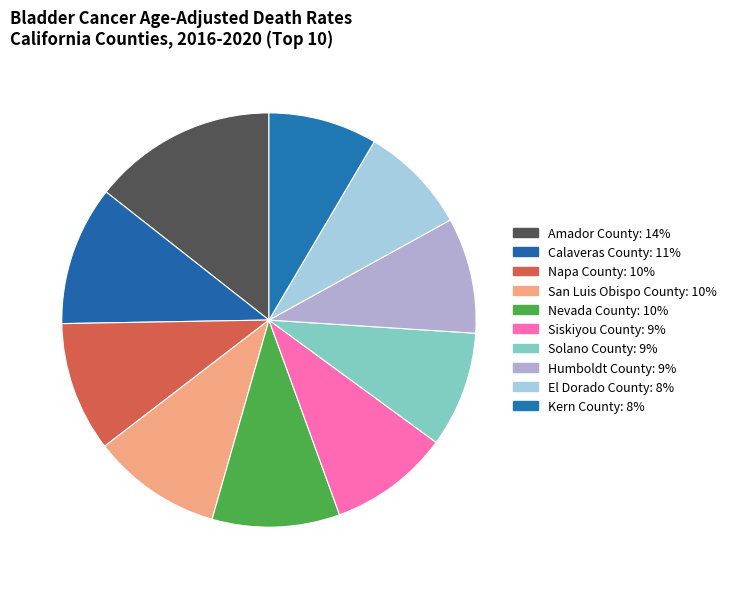

Which slice is the largest?

Amador County